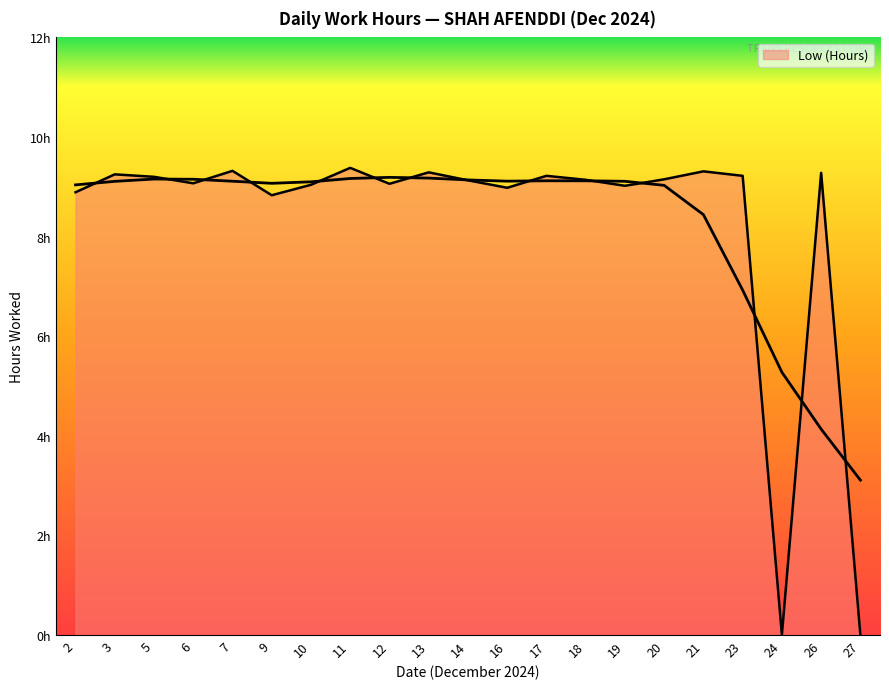

The chart shows a value of 8.8 at 9. True or false?

True